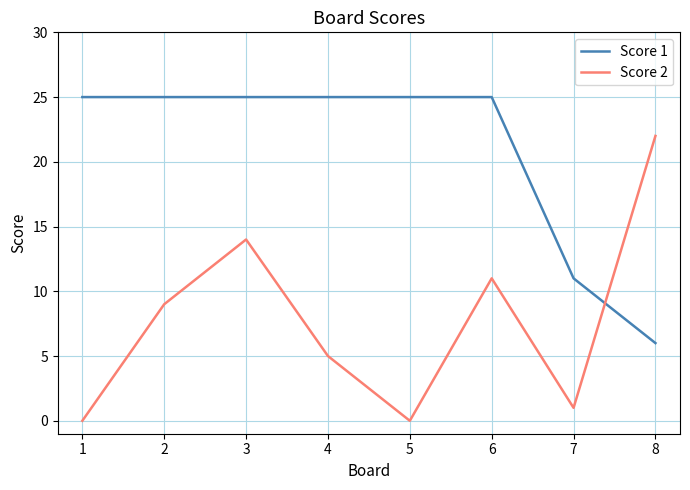

Reading right to left, transcribe all the data shown in this chart.

Score 1: 8=6	7=11	6=25	5=25	4=25	3=25	2=25	1=25
Score 2: 8=22	7=1	6=11	5=0	4=5	3=14	2=9	1=0